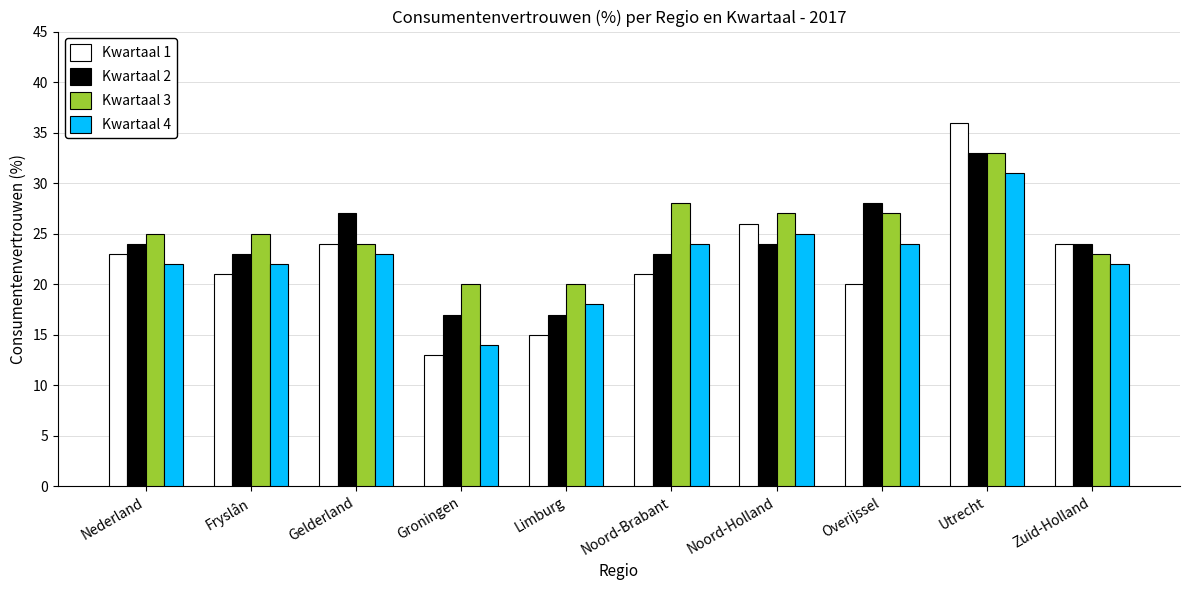

How many groups of bars are there?

10